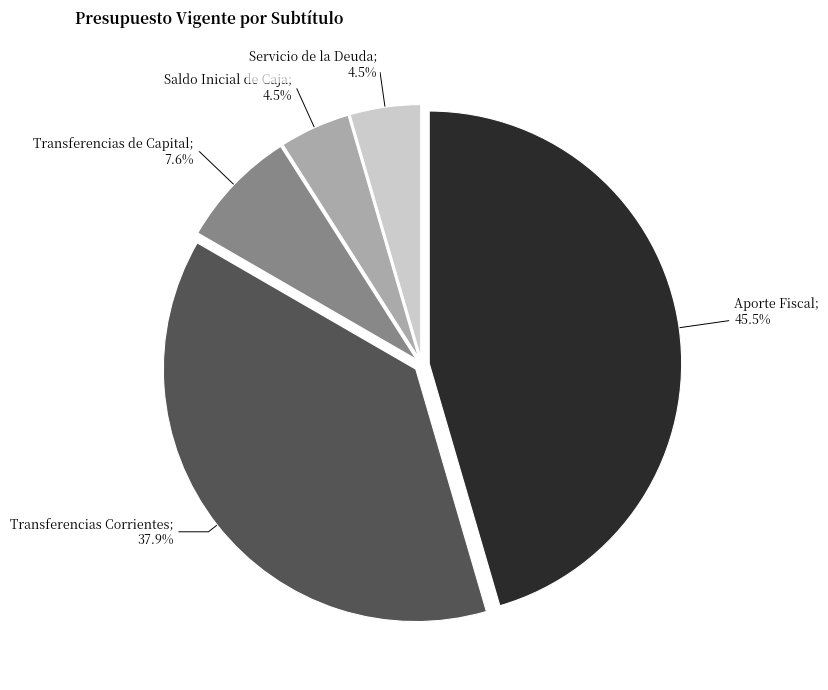

Is there any slice that represents more than half of the pie?

No